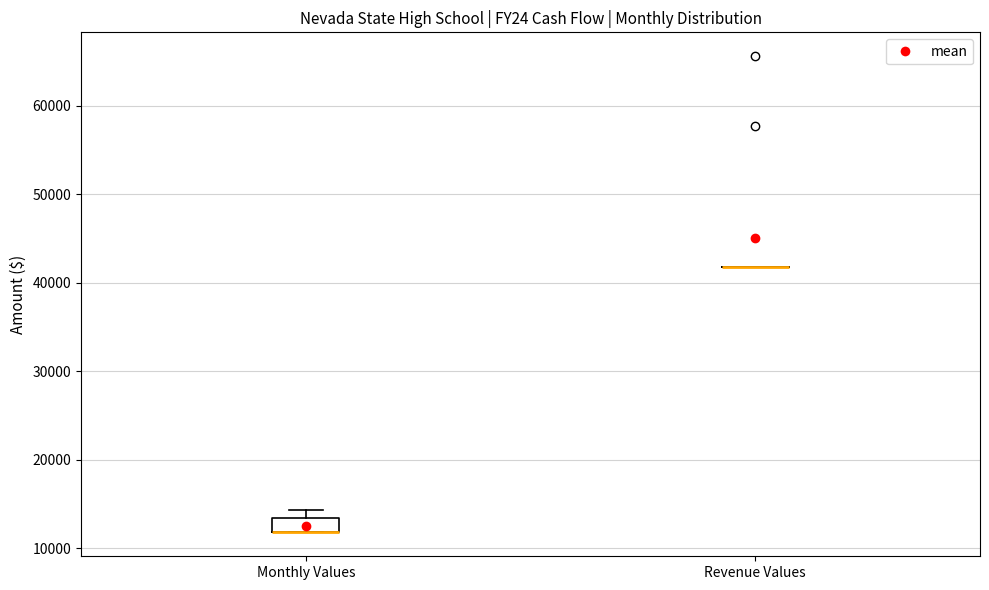

Which box is the tallest, from its lower edge to its upper edge?

Monthly Values